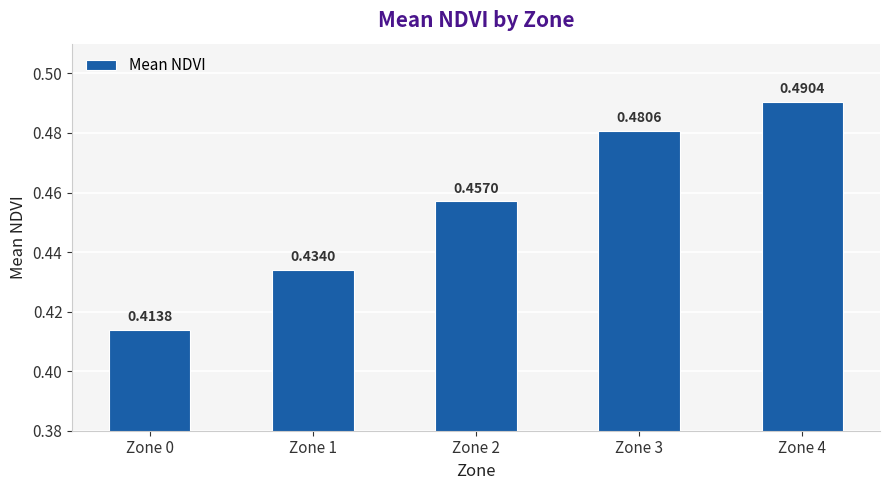

List the labels in order of value, largest first.

Zone 4, Zone 3, Zone 2, Zone 1, Zone 0